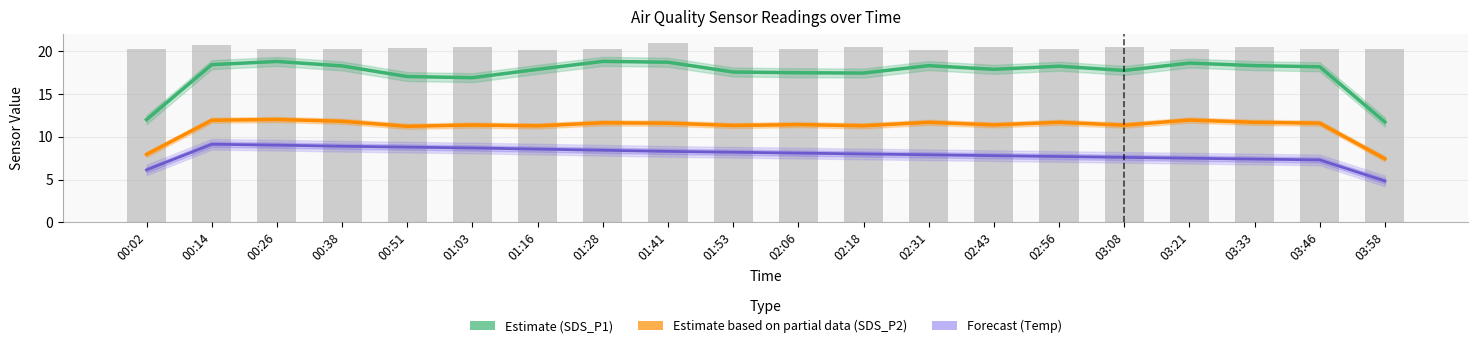

Which label corresponds to the largest value in the chart?

01:41